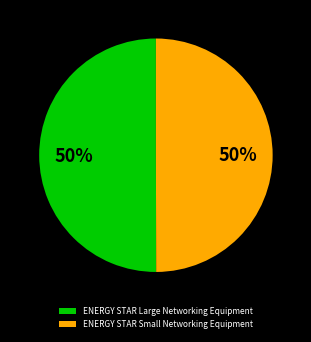

Is it true that ENERGY STAR Small Networking Equipment is 50% of the pie?

True